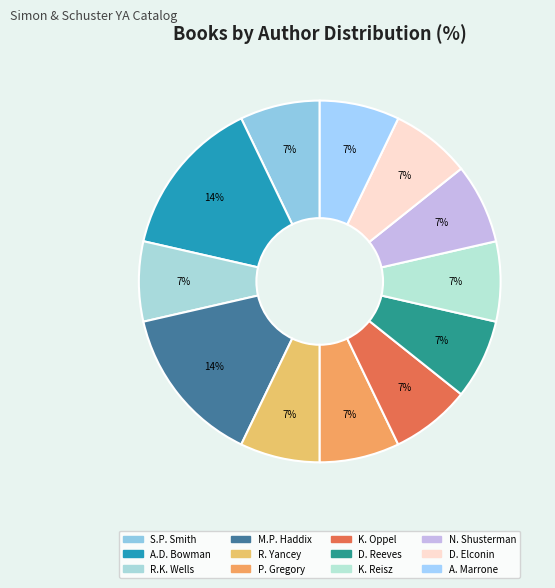

How many segments does this pie chart have?

12